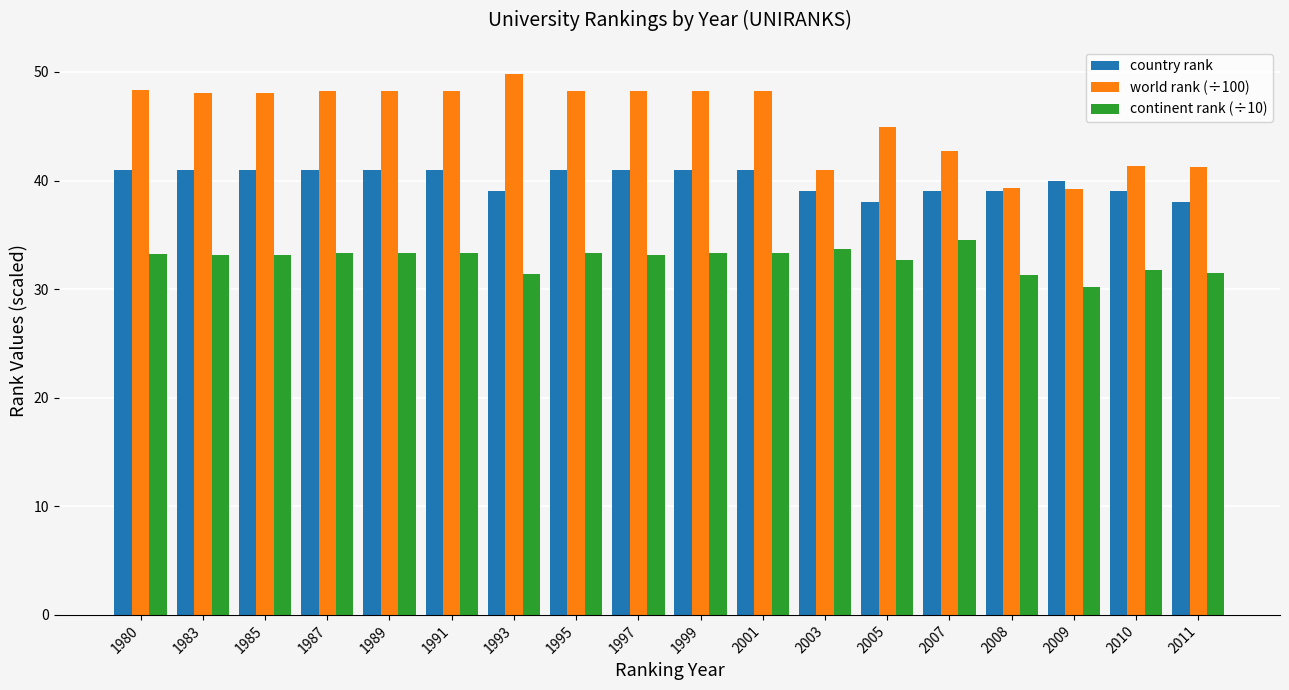

Between 2001 and 2003, which series saw the biggest shift?

world rank (÷100)